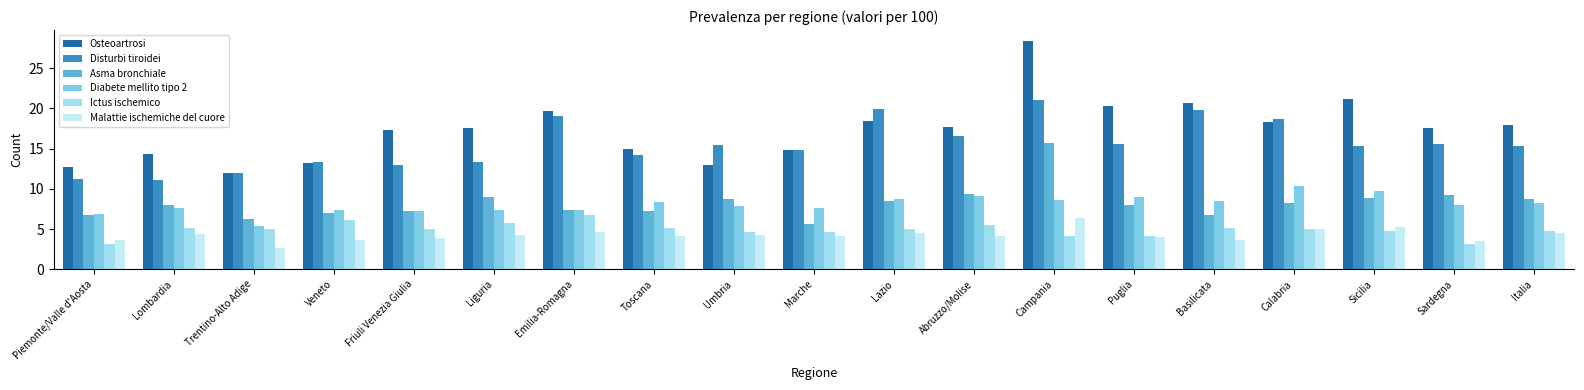

Reading right to left, extract all data points from this chart.

Osteoartrosi: 17.9	17.5	21.1	18.3	20.7	20.3	28.3	17.7	18.4	14.8	12.9	15.0	19.7	17.5	17.3	13.2	12.0	14.3	12.7
Disturbi tiroidei: 15.3	15.6	15.3	18.7	19.8	15.6	21.0	16.5	19.9	14.8	15.5	14.2	19.1	13.3	12.9	13.3	12.0	11.1	11.2
Asma bronchiale: 8.7	9.2	8.9	8.2	6.8	8.0	15.7	9.3	8.5	5.6	8.7	7.2	7.4	9.0	7.3	7.0	6.2	8.0	6.7
Diabete mellito tipo 2: 8.2	8.0	9.7	10.4	8.5	9.0	8.6	9.1	8.7	7.6	7.9	8.4	7.4	7.4	7.3	7.4	5.4	7.6	6.9
Ictus ischemico: 4.8	3.2	4.8	5.0	5.1	4.1	4.1	5.5	5.0	4.7	4.7	5.1	6.7	5.7	5.0	6.1	5.0	5.1	3.2
Malattie ischemiche del cuore: 4.5	3.5	5.3	5.0	3.6	4.0	6.4	4.1	4.5	4.2	4.3	4.2	4.7	4.3	3.9	3.7	2.7	4.4	3.6